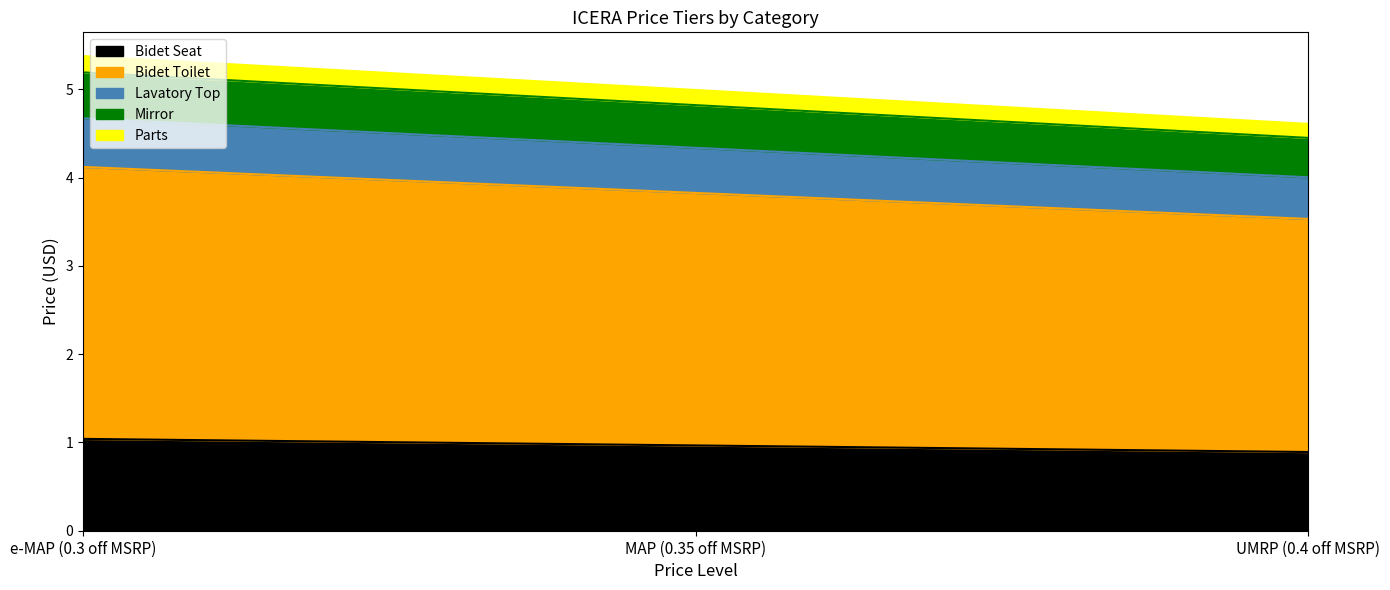

What is the total value across all series at UMRP (0.4 off MSRP)?

4.6